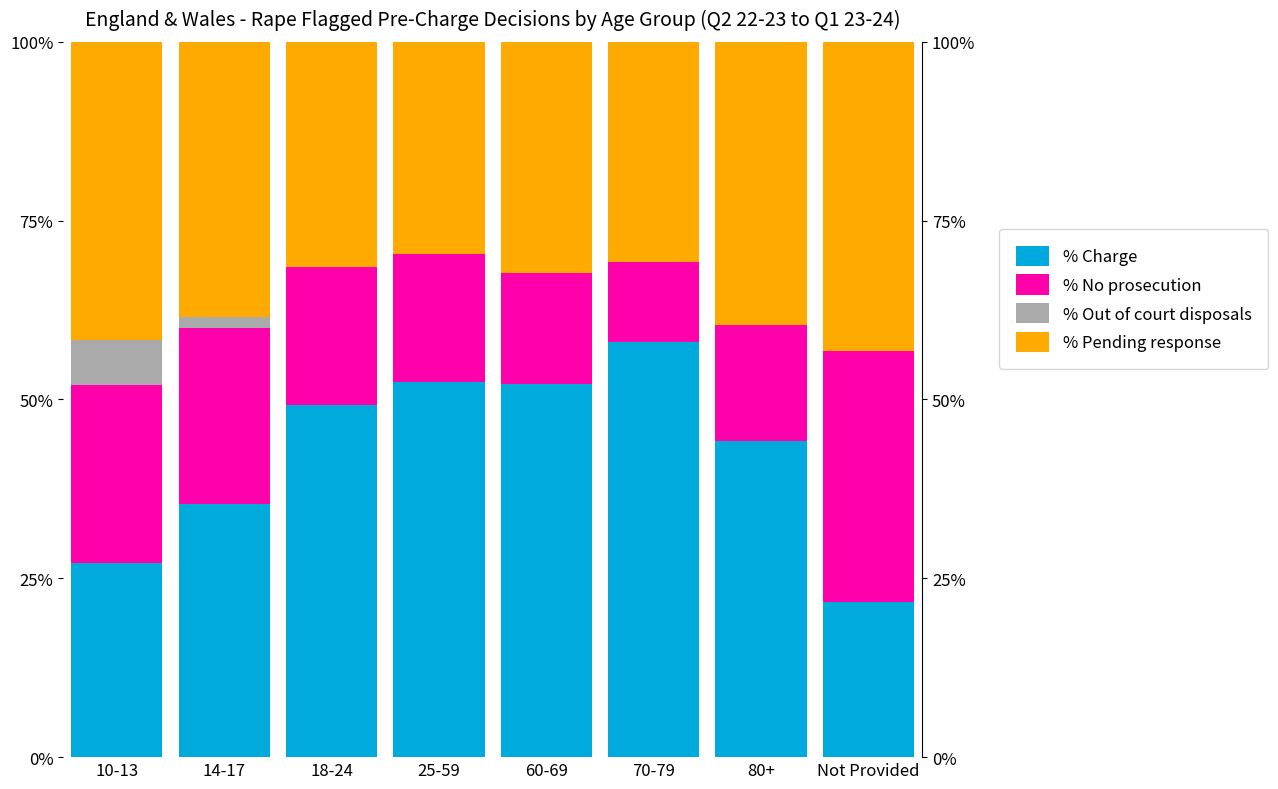

Count the number of categories in the chart.

8